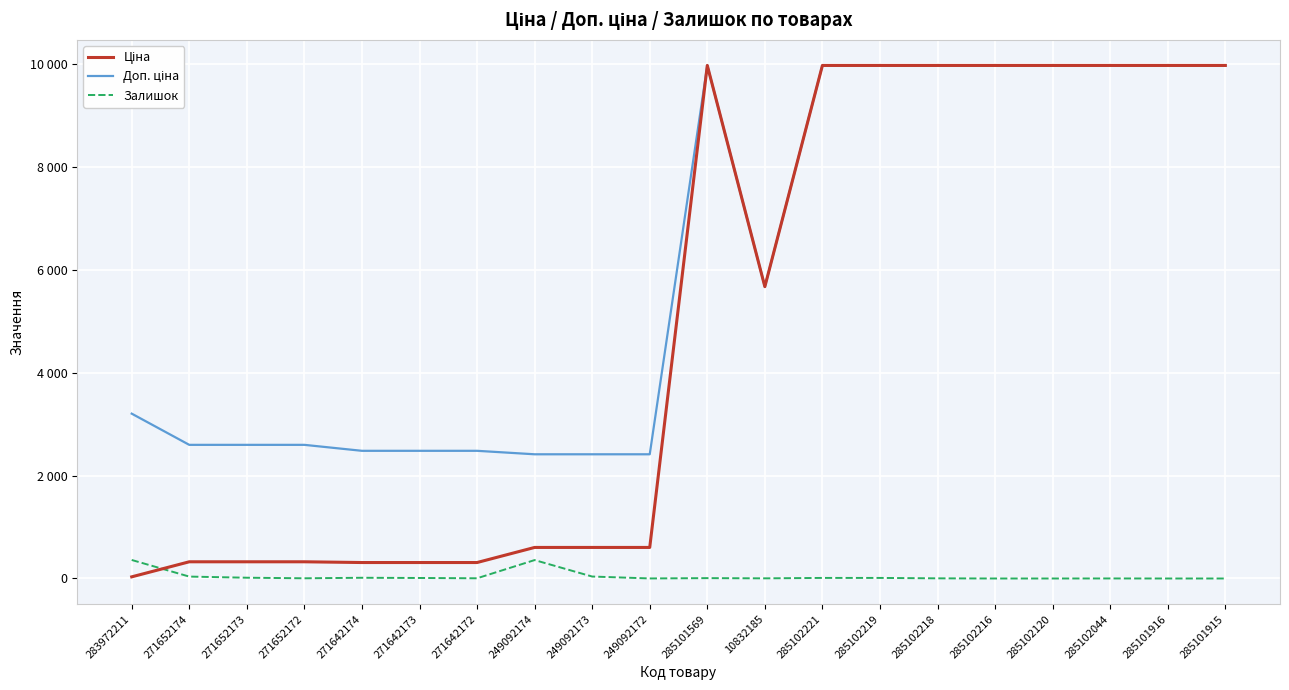

Does the chart have visible grid lines?

Yes